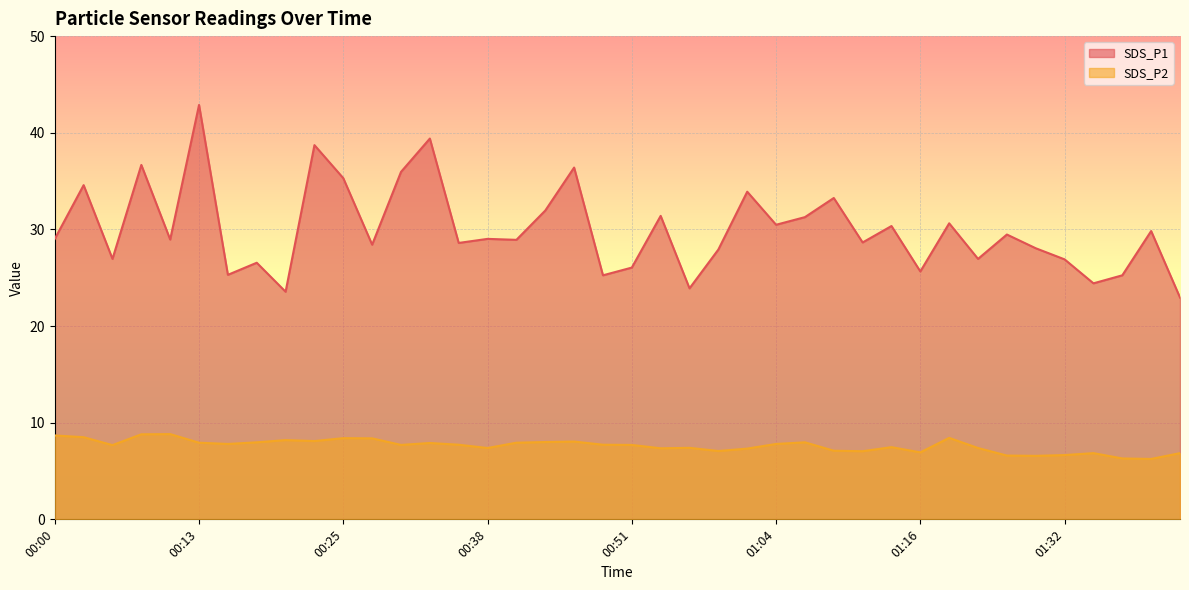

What is the value of the SDS_P2 point at the 33rd from the left?

7.4